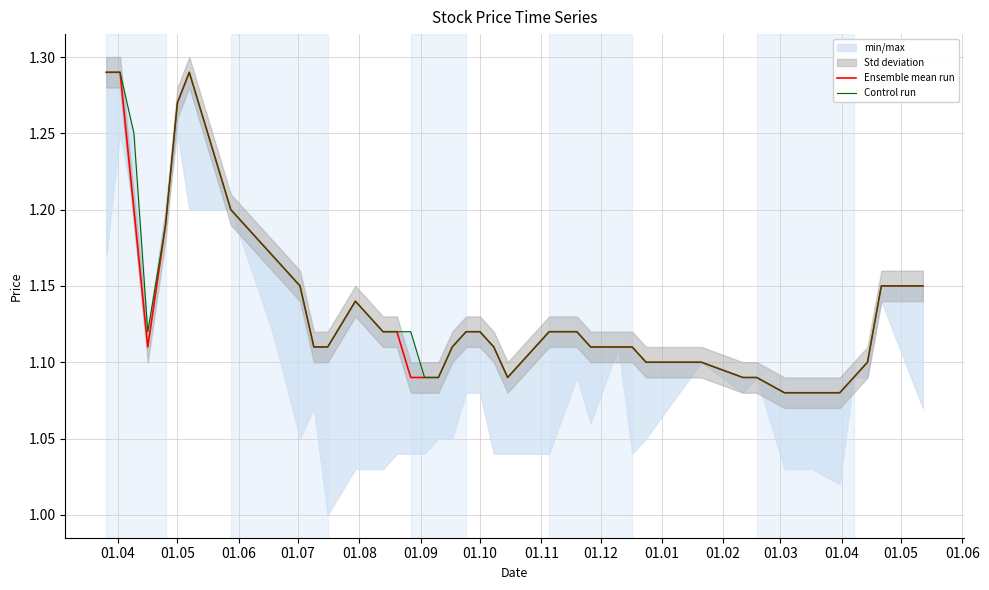

List the series in order of their overall mean, lowest first.

Ensemble mean run, Control run